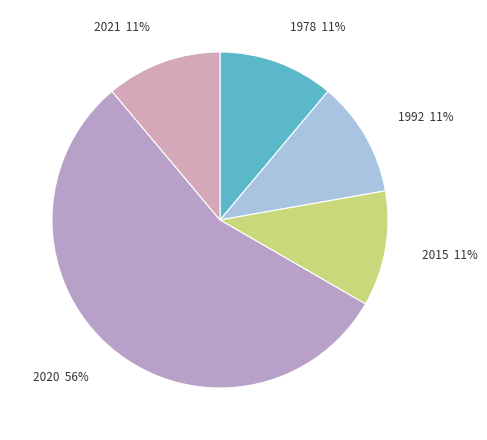

What is the largest slice in the pie chart?

2020